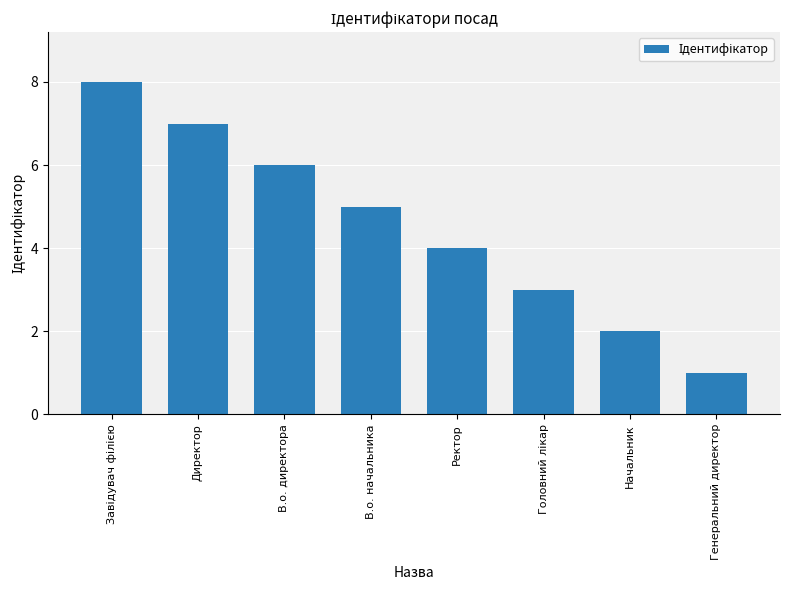

Between Начальник and В.о. директора, which is larger?

В.о. директора